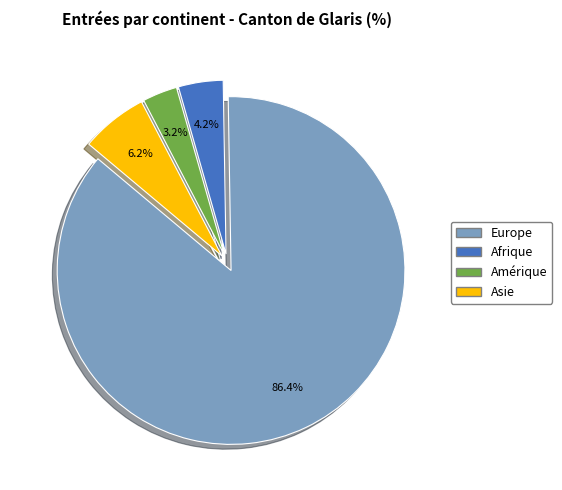

Is there a majority slice in this chart?

Yes